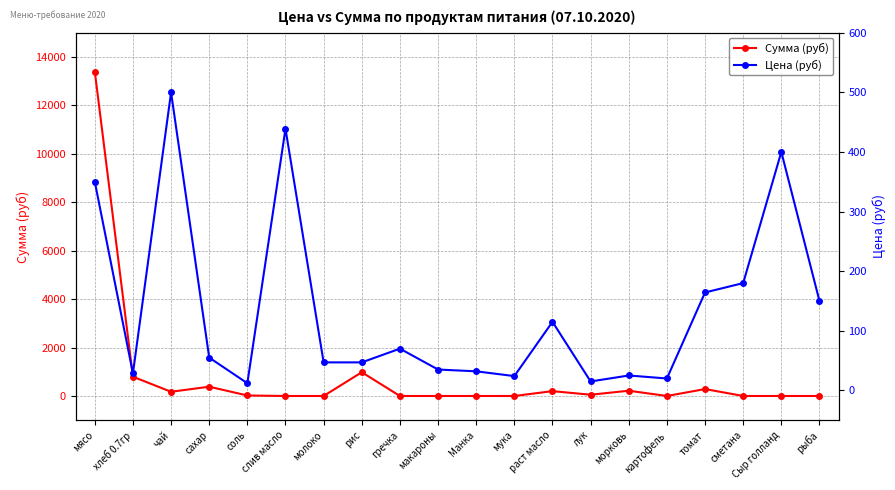

Between соль and лук, which series saw the biggest shift?

Сумма (руб)